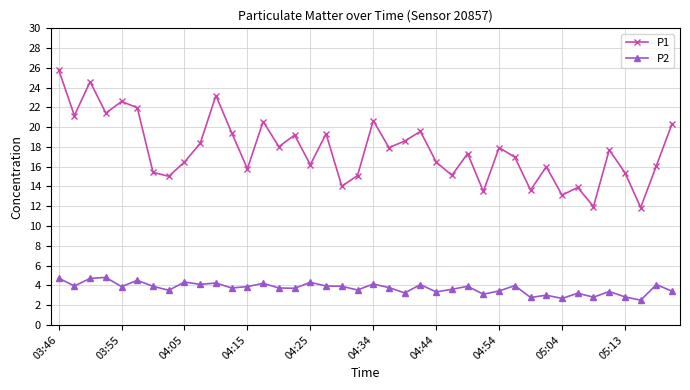

Which series has the largest total across all categories?

P1